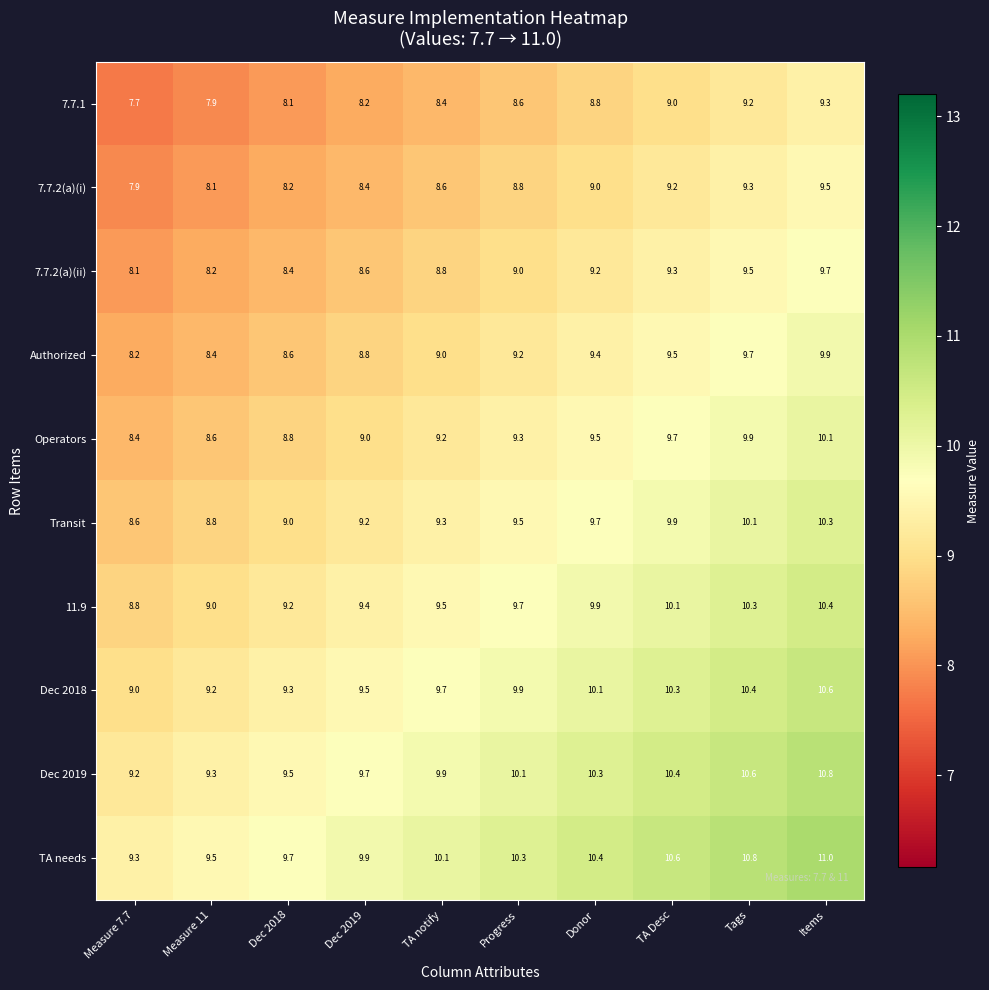

What is the difference between the highest and lowest values at Progress?

1.7